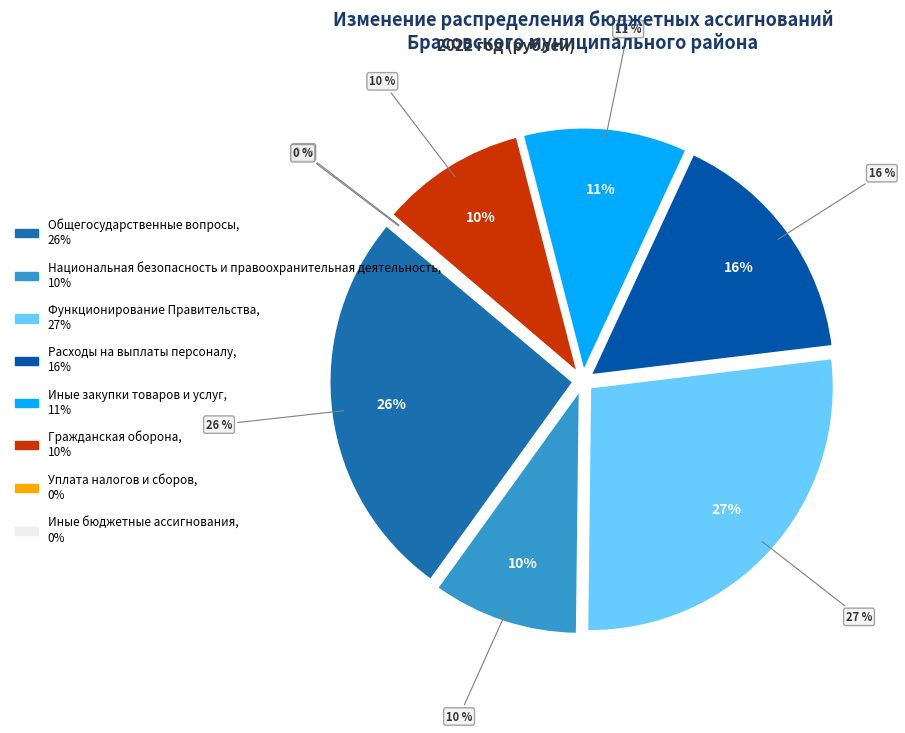

Does any single category account for the majority?

No